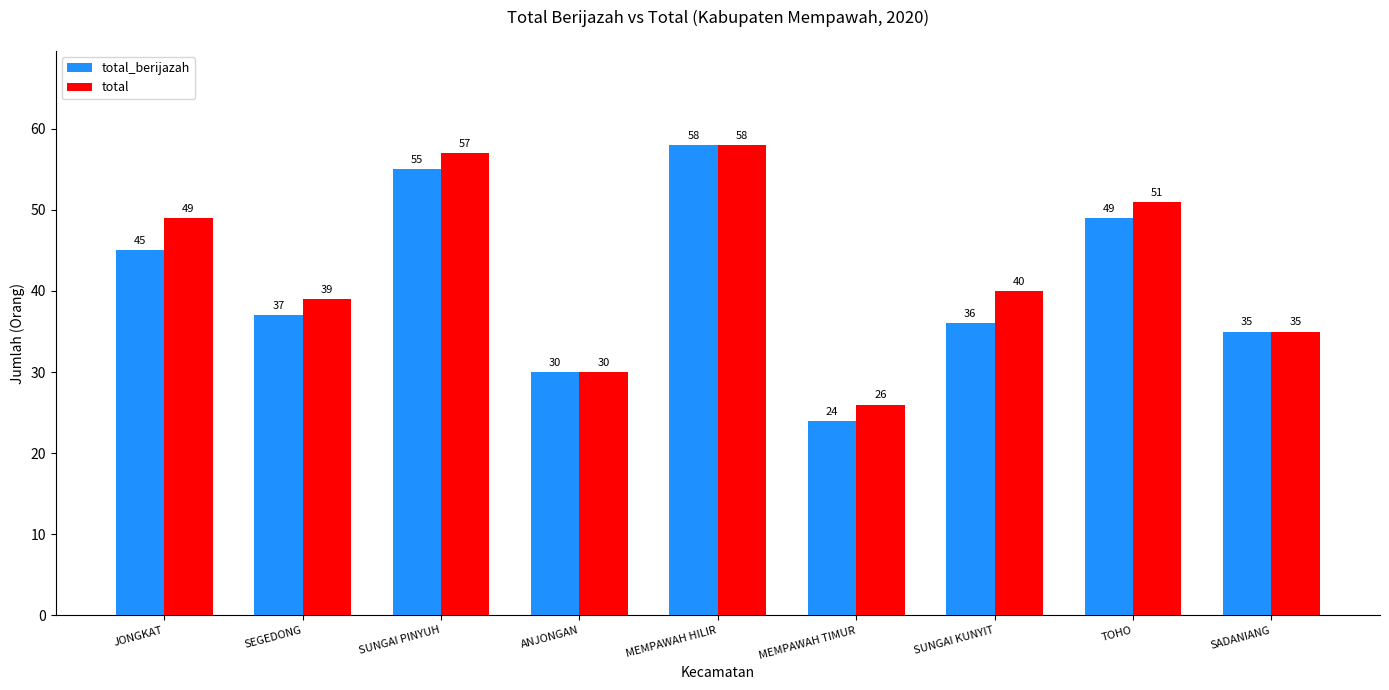

How many series are shown in this chart?

2